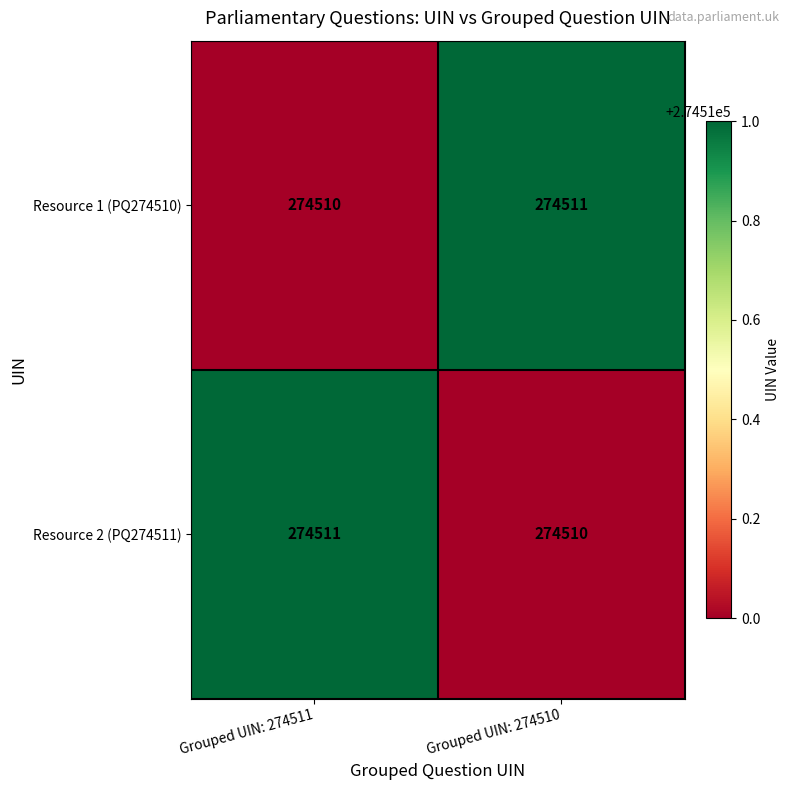

What is the sum of the Resource 1 (PQ274510) values at Grouped UIN: 274510 and Grouped UIN: 274511?

549021